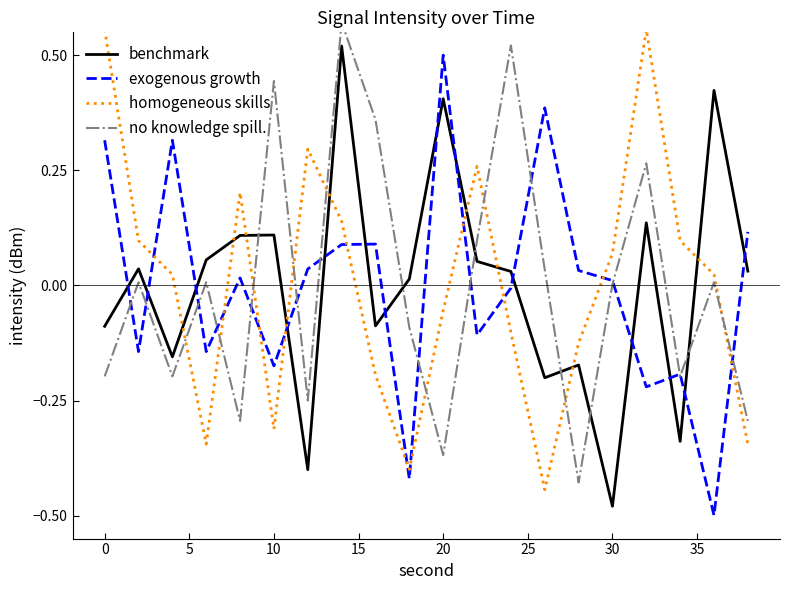

At how many categories does at least one series exceed 0?

20